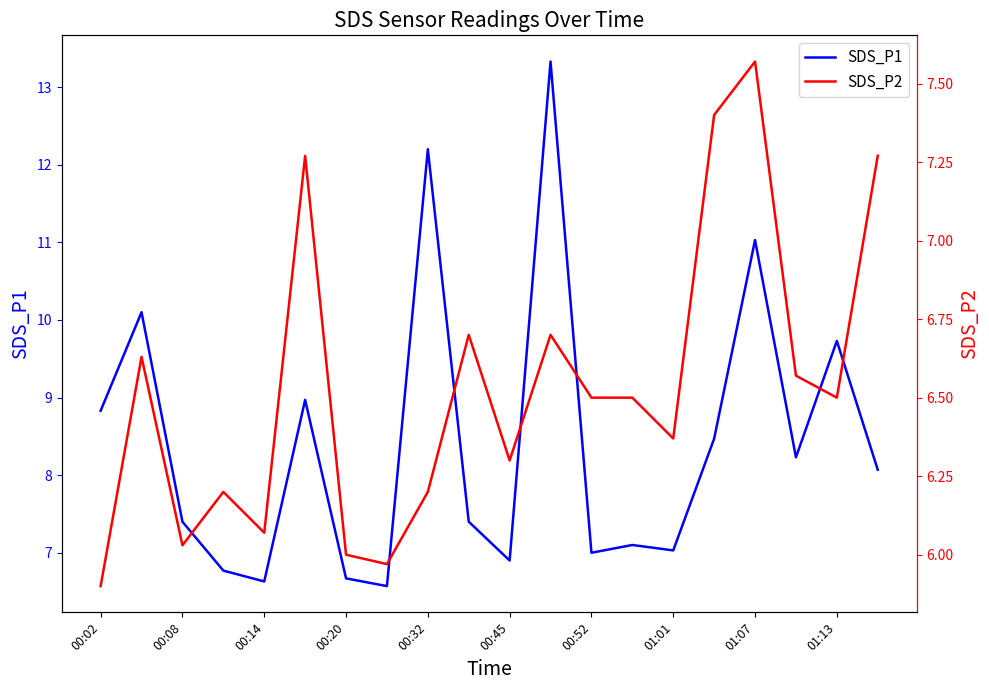

What are all the series names shown in the legend?

SDS_P1, SDS_P2